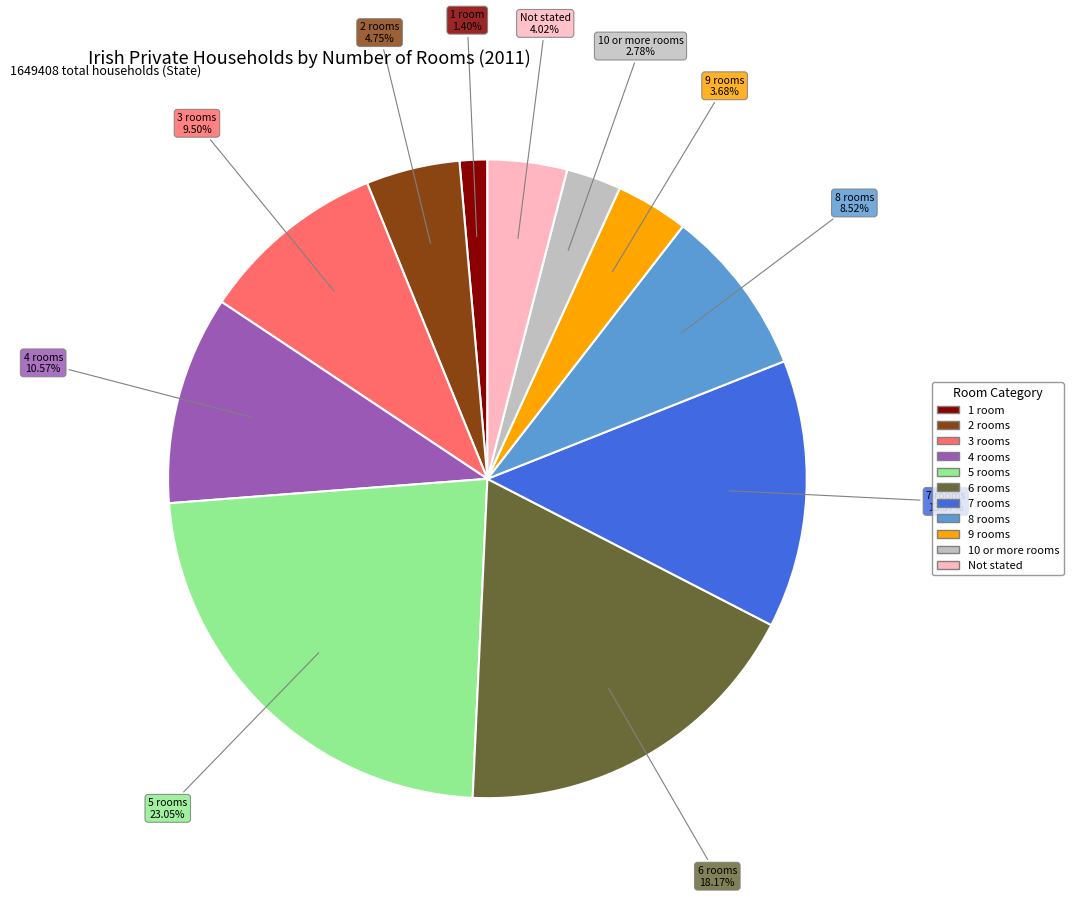

Which slice is the largest?

5 rooms